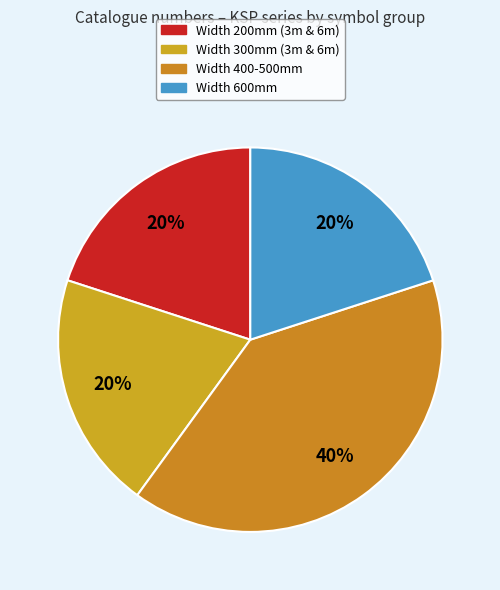

Which category has the biggest portion of the pie?

Width 400-500mm